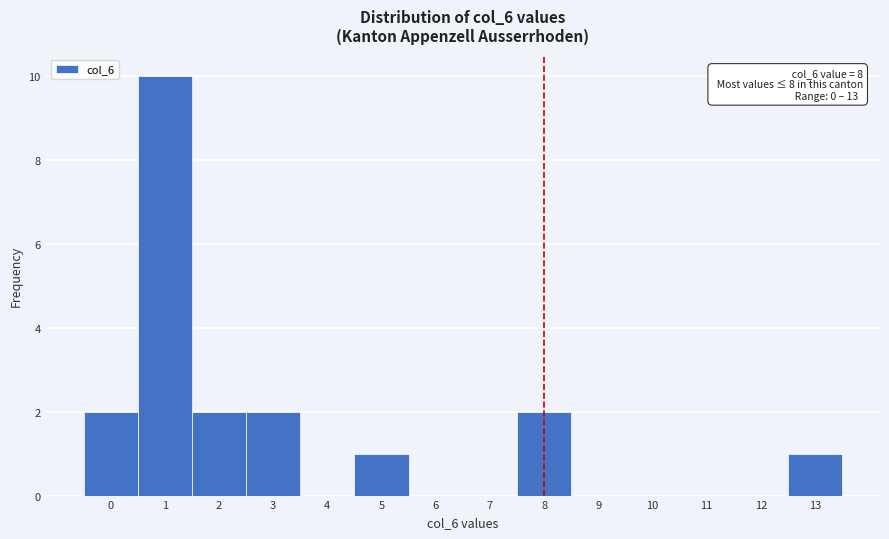

Reading left to right, what are all the values shown in this chart?

0=2	1=10	2=2	3=2	4=0	5=1	6=0	7=0	8=2	9=0	10=0	11=0	12=0	13=1